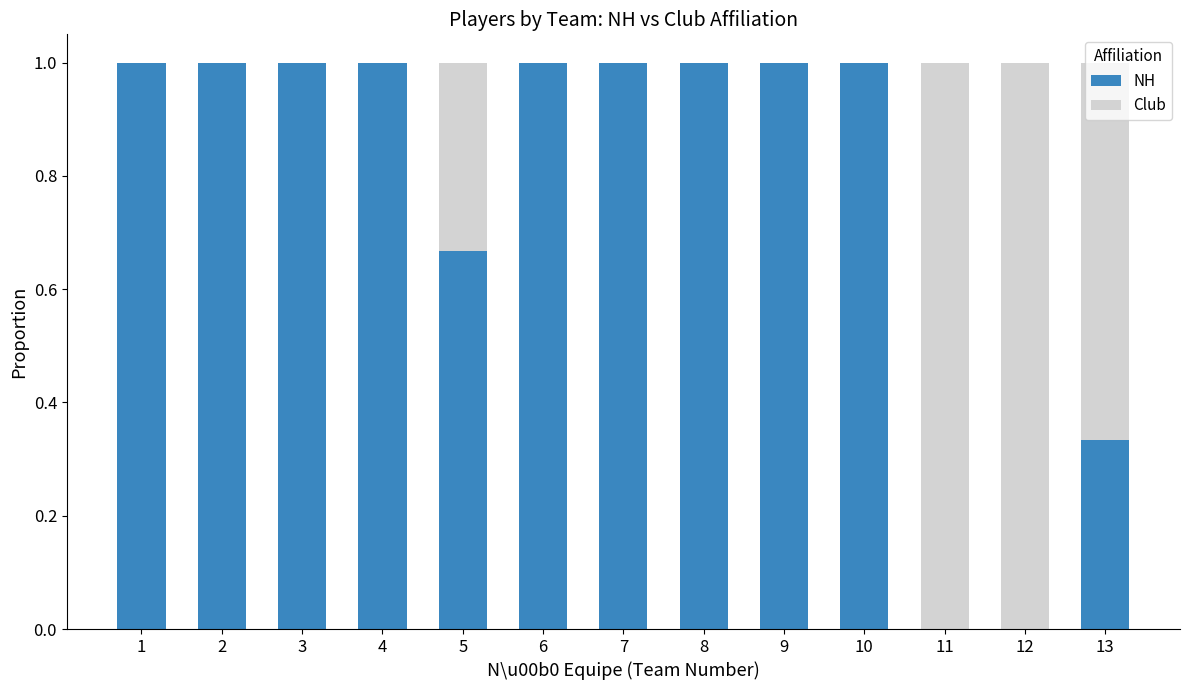

What is the total value across all series at 8?

1.0